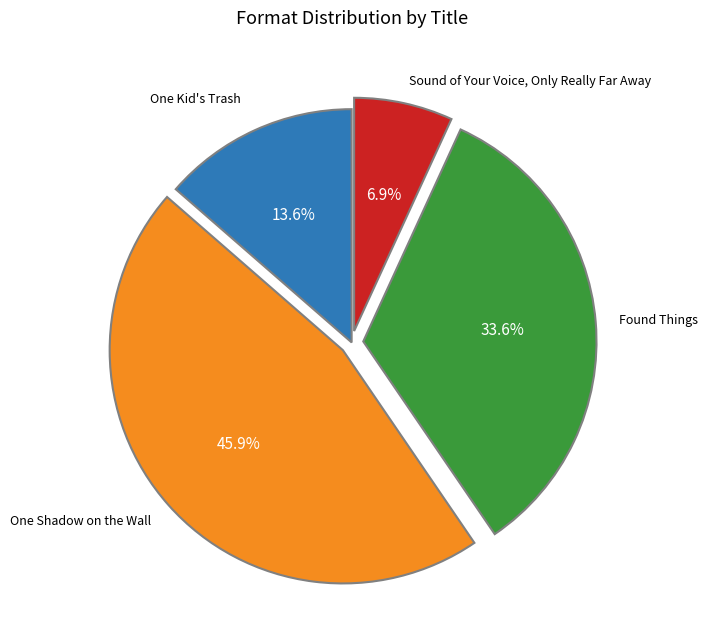

Does any single category account for the majority?

No